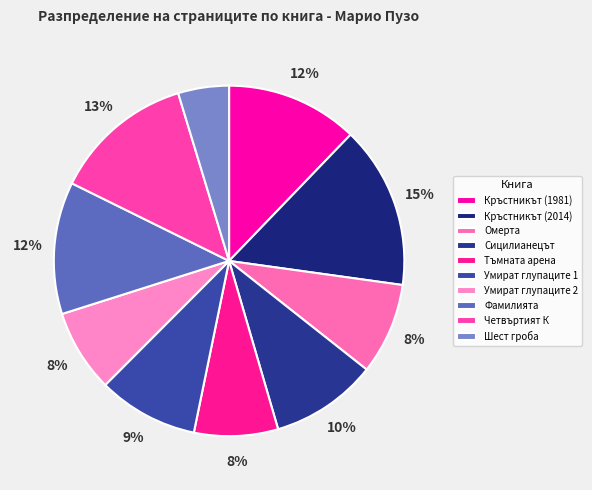

True or false: Кръстникът (2014) accounts for 23% of the total.

False